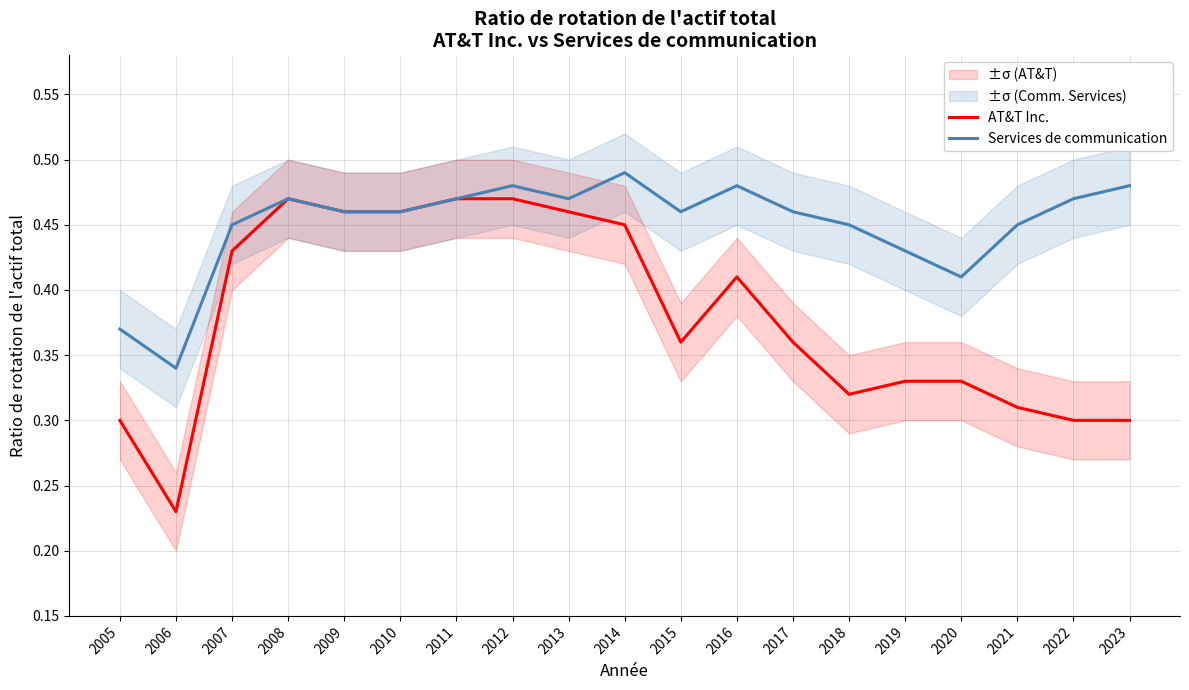

Which series has the widest spread of values?

AT&T Inc.